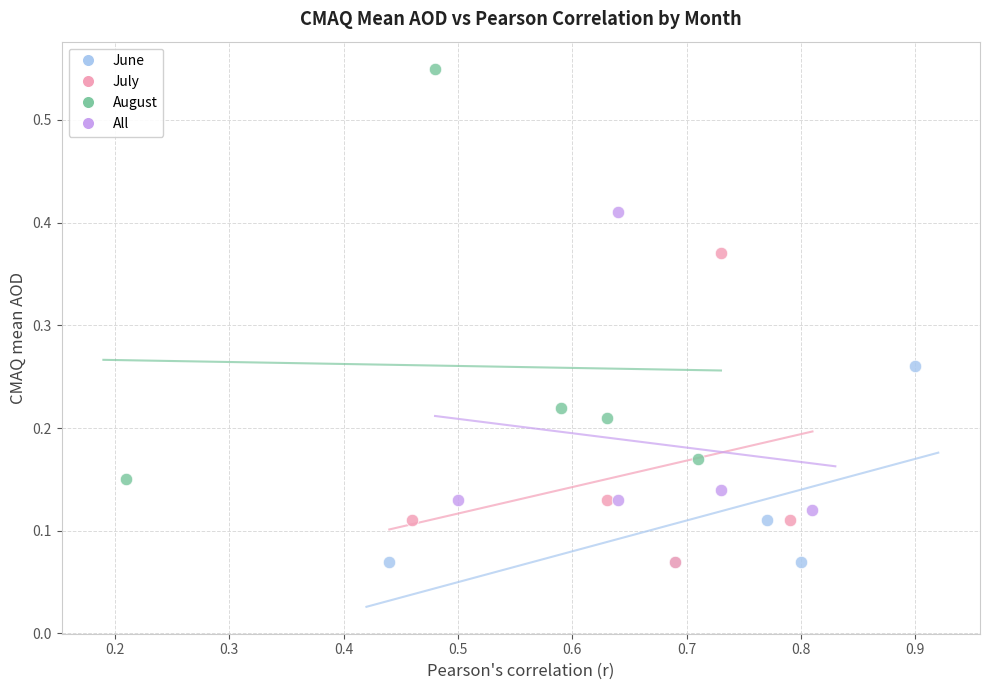

Which series contains the highest Y value?

August